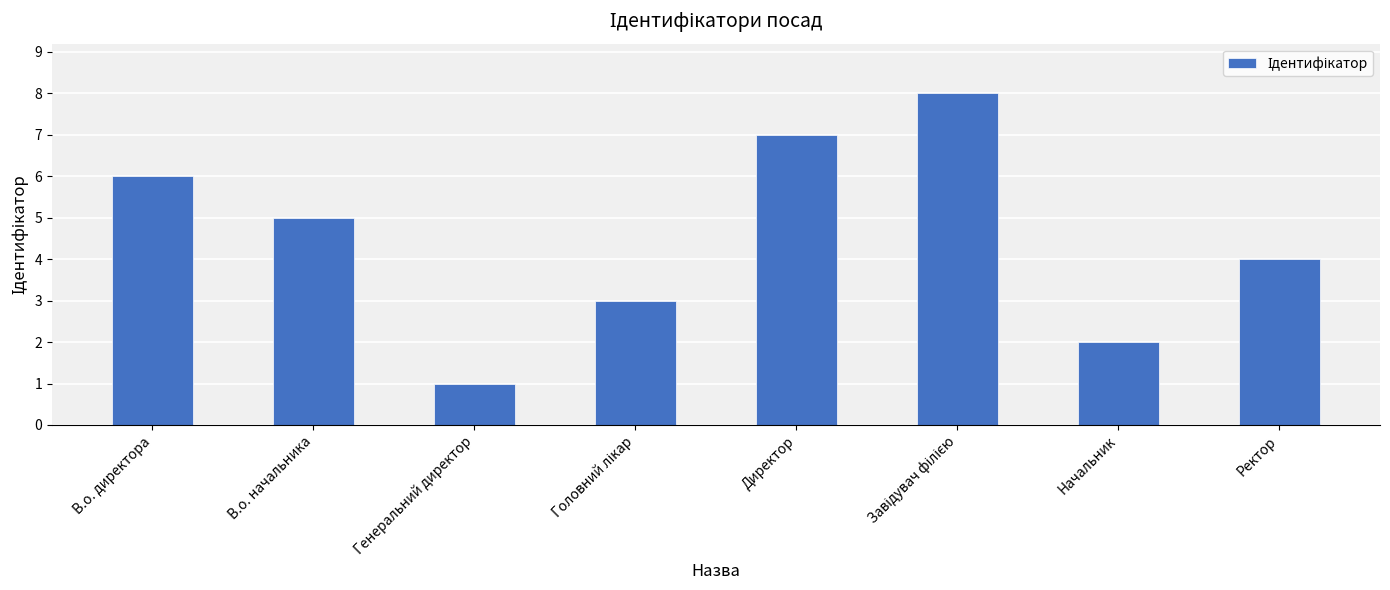

What is the sum of all values?

36